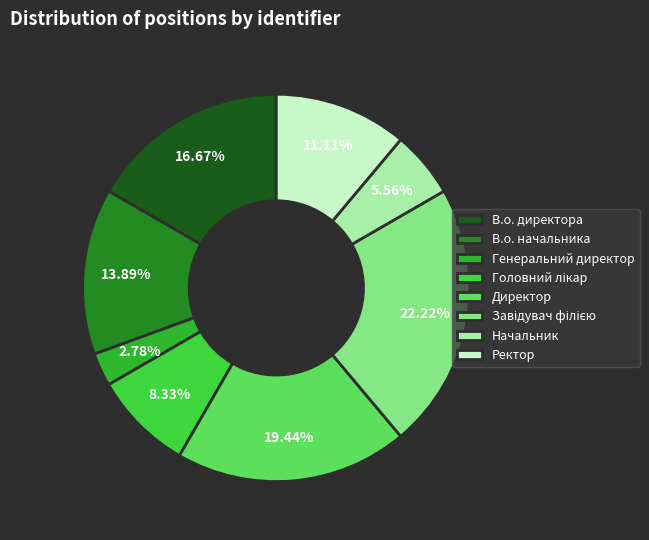

Does any single category account for the majority?

No